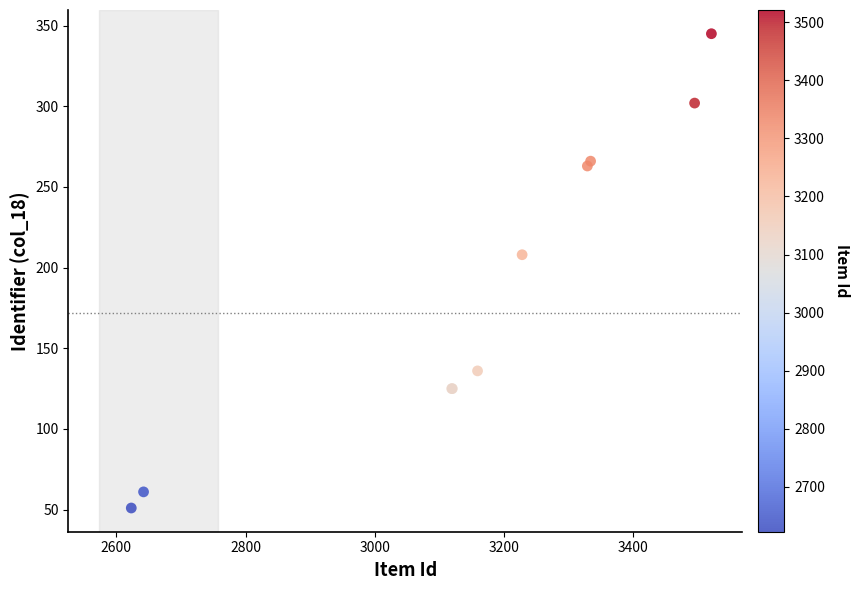

What Y value in the scatter plot is closest to 198?

208